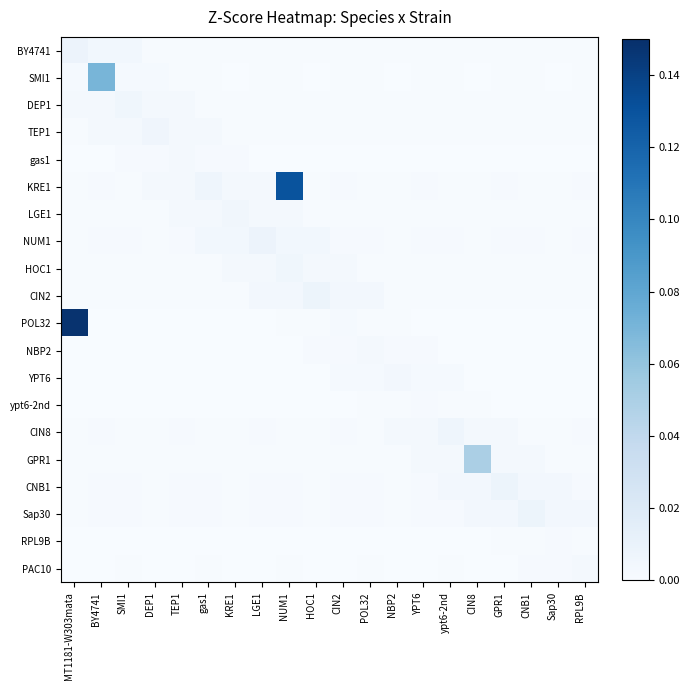

Reading left to right, extract all data points from this chart.

BY4741: MT1181-W303mata=0.0	BY4741=0.0	SMI1=0.0	DEP1=0.0	TEP1=0.0	gas1=0.0	KRE1=0.0	LGE1=0.0	NUM1=0.0	HOC1=0.0	CIN2=0.0	POL32=0.0	NBP2=0.0	YPT6=0.0	ypt6-2nd=0.0	CIN8=0.0	GPR1=0.0	CNB1=0.0	Sap30=0.0	RPL9B=0.0
SMI1: MT1181-W303mata=0.0	BY4741=0.1	SMI1=0.0	DEP1=0.0	TEP1=0.0	gas1=0.0	KRE1=0.0	LGE1=0.0	NUM1=0.0	HOC1=0.0	CIN2=0.0	POL32=0.0	NBP2=0.0	YPT6=0.0	ypt6-2nd=0.0	CIN8=0.0	GPR1=0.0	CNB1=0.0	Sap30=0.0	RPL9B=0.0
DEP1: MT1181-W303mata=0.0	BY4741=0.0	SMI1=0.0	DEP1=0.0	TEP1=0.0	gas1=0.0	KRE1=0.0	LGE1=0.0	NUM1=0.0	HOC1=0.0	CIN2=0.0	POL32=0.0	NBP2=0.0	YPT6=0.0	ypt6-2nd=0.0	CIN8=0.0	GPR1=0.0	CNB1=0.0	Sap30=0.0	RPL9B=0.0
TEP1: MT1181-W303mata=0.0	BY4741=0.0	SMI1=0.0	DEP1=0.0	TEP1=0.0	gas1=0.0	KRE1=0.0	LGE1=0.0	NUM1=0.0	HOC1=0.0	CIN2=0.0	POL32=0.0	NBP2=0.0	YPT6=0.0	ypt6-2nd=0.0	CIN8=0.0	GPR1=0.0	CNB1=0.0	Sap30=0.0	RPL9B=0.0
gas1: MT1181-W303mata=0.0	BY4741=0.0	SMI1=0.0	DEP1=0.0	TEP1=0.0	gas1=0.0	KRE1=0.0	LGE1=0.0	NUM1=0.0	HOC1=0.0	CIN2=0.0	POL32=0.0	NBP2=0.0	YPT6=0.0	ypt6-2nd=0.0	CIN8=0.0	GPR1=0.0	CNB1=0.0	Sap30=0.0	RPL9B=0.0
KRE1: MT1181-W303mata=0.0	BY4741=0.0	SMI1=0.0	DEP1=0.0	TEP1=0.0	gas1=0.0	KRE1=0.0	LGE1=0.0	NUM1=0.1	HOC1=0.0	CIN2=0.0	POL32=0.0	NBP2=0.0	YPT6=0.0	ypt6-2nd=0.0	CIN8=0.0	GPR1=0.0	CNB1=0.0	Sap30=0.0	RPL9B=0.0
LGE1: MT1181-W303mata=0.0	BY4741=0.0	SMI1=0.0	DEP1=0.0	TEP1=0.0	gas1=0.0	KRE1=0.0	LGE1=0.0	NUM1=0.0	HOC1=0.0	CIN2=0.0	POL32=0.0	NBP2=0.0	YPT6=0.0	ypt6-2nd=0.0	CIN8=0.0	GPR1=0.0	CNB1=0.0	Sap30=0.0	RPL9B=0.0
NUM1: MT1181-W303mata=0.0	BY4741=0.0	SMI1=0.0	DEP1=0.0	TEP1=0.0	gas1=0.0	KRE1=0.0	LGE1=0.0	NUM1=0.0	HOC1=0.0	CIN2=0.0	POL32=0.0	NBP2=0.0	YPT6=0.0	ypt6-2nd=0.0	CIN8=0.0	GPR1=0.0	CNB1=0.0	Sap30=0.0	RPL9B=0.0
HOC1: MT1181-W303mata=0.0	BY4741=0.0	SMI1=0.0	DEP1=0.0	TEP1=0.0	gas1=0.0	KRE1=0.0	LGE1=0.0	NUM1=0.0	HOC1=0.0	CIN2=0.0	POL32=0.0	NBP2=0.0	YPT6=0.0	ypt6-2nd=0.0	CIN8=0.0	GPR1=0.0	CNB1=0.0	Sap30=0.0	RPL9B=0.0
CIN2: MT1181-W303mata=0.0	BY4741=0.0	SMI1=0.0	DEP1=0.0	TEP1=0.0	gas1=0.0	KRE1=0.0	LGE1=0.0	NUM1=0.0	HOC1=0.0	CIN2=0.0	POL32=0.0	NBP2=0.0	YPT6=0.0	ypt6-2nd=0.0	CIN8=0.0	GPR1=0.0	CNB1=0.0	Sap30=0.0	RPL9B=0.0
POL32: MT1181-W303mata=0.1	BY4741=0.0	SMI1=0.0	DEP1=0.0	TEP1=0.0	gas1=0.0	KRE1=0.0	LGE1=0.0	NUM1=0.0	HOC1=0.0	CIN2=0.0	POL32=0.0	NBP2=0.0	YPT6=0.0	ypt6-2nd=0.0	CIN8=0.0	GPR1=0.0	CNB1=0.0	Sap30=0.0	RPL9B=0.0
NBP2: MT1181-W303mata=0.0	BY4741=0.0	SMI1=0.0	DEP1=0.0	TEP1=0.0	gas1=0.0	KRE1=0.0	LGE1=0.0	NUM1=0.0	HOC1=0.0	CIN2=0.0	POL32=0.0	NBP2=0.0	YPT6=0.0	ypt6-2nd=0.0	CIN8=0.0	GPR1=0.0	CNB1=0.0	Sap30=0.0	RPL9B=0.0
YPT6: MT1181-W303mata=0.0	BY4741=0.0	SMI1=0.0	DEP1=0.0	TEP1=0.0	gas1=0.0	KRE1=0.0	LGE1=0.0	NUM1=0.0	HOC1=0.0	CIN2=0.0	POL32=0.0	NBP2=0.0	YPT6=0.0	ypt6-2nd=0.0	CIN8=0.0	GPR1=0.0	CNB1=0.0	Sap30=0.0	RPL9B=0.0
ypt6-2nd: MT1181-W303mata=0.0	BY4741=0.0	SMI1=0.0	DEP1=0.0	TEP1=0.0	gas1=0.0	KRE1=0.0	LGE1=0.0	NUM1=0.0	HOC1=0.0	CIN2=0.0	POL32=0.0	NBP2=0.0	YPT6=0.0	ypt6-2nd=0.0	CIN8=0.0	GPR1=0.0	CNB1=0.0	Sap30=0.0	RPL9B=0.0
CIN8: MT1181-W303mata=0.0	BY4741=0.0	SMI1=0.0	DEP1=0.0	TEP1=0.0	gas1=0.0	KRE1=0.0	LGE1=0.0	NUM1=0.0	HOC1=0.0	CIN2=0.0	POL32=0.0	NBP2=0.0	YPT6=0.0	ypt6-2nd=0.0	CIN8=0.0	GPR1=0.0	CNB1=0.0	Sap30=0.0	RPL9B=0.0
GPR1: MT1181-W303mata=0.0	BY4741=0.0	SMI1=0.0	DEP1=0.0	TEP1=0.0	gas1=0.0	KRE1=0.0	LGE1=0.0	NUM1=0.0	HOC1=0.0	CIN2=0.0	POL32=0.0	NBP2=0.0	YPT6=0.0	ypt6-2nd=0.0	CIN8=0.1	GPR1=0.0	CNB1=0.0	Sap30=0.0	RPL9B=0.0
CNB1: MT1181-W303mata=0.0	BY4741=0.0	SMI1=0.0	DEP1=0.0	TEP1=0.0	gas1=0.0	KRE1=0.0	LGE1=0.0	NUM1=0.0	HOC1=0.0	CIN2=0.0	POL32=0.0	NBP2=0.0	YPT6=0.0	ypt6-2nd=0.0	CIN8=0.0	GPR1=0.0	CNB1=0.0	Sap30=0.0	RPL9B=0.0
Sap30: MT1181-W303mata=0.0	BY4741=0.0	SMI1=0.0	DEP1=0.0	TEP1=0.0	gas1=0.0	KRE1=0.0	LGE1=0.0	NUM1=0.0	HOC1=0.0	CIN2=0.0	POL32=0.0	NBP2=0.0	YPT6=0.0	ypt6-2nd=0.0	CIN8=0.0	GPR1=0.0	CNB1=0.0	Sap30=0.0	RPL9B=0.0
RPL9B: MT1181-W303mata=0.0	BY4741=0.0	SMI1=0.0	DEP1=0.0	TEP1=0.0	gas1=0.0	KRE1=0.0	LGE1=0.0	NUM1=0.0	HOC1=0.0	CIN2=0.0	POL32=0.0	NBP2=0.0	YPT6=0.0	ypt6-2nd=0.0	CIN8=0.0	GPR1=0.0	CNB1=0.0	Sap30=0.0	RPL9B=0.0
PAC10: MT1181-W303mata=0.0	BY4741=0.0	SMI1=0.0	DEP1=0.0	TEP1=0.0	gas1=0.0	KRE1=0.0	LGE1=0.0	NUM1=0.0	HOC1=0.0	CIN2=0.0	POL32=0.0	NBP2=0.0	YPT6=0.0	ypt6-2nd=0.0	CIN8=0.0	GPR1=0.0	CNB1=0.0	Sap30=0.0	RPL9B=0.0